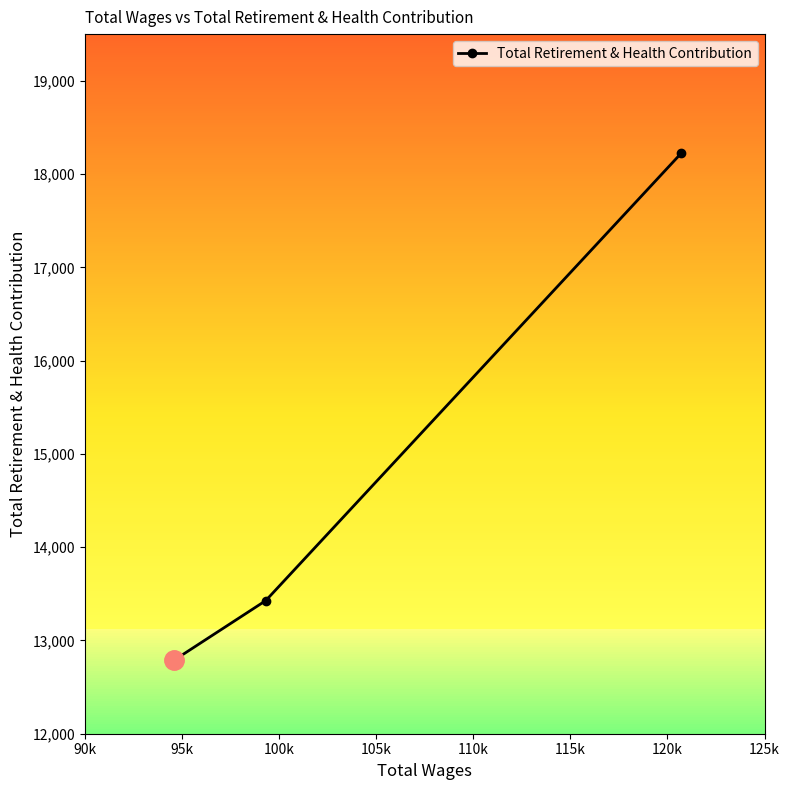

What is the minimum value shown in the chart?

12787